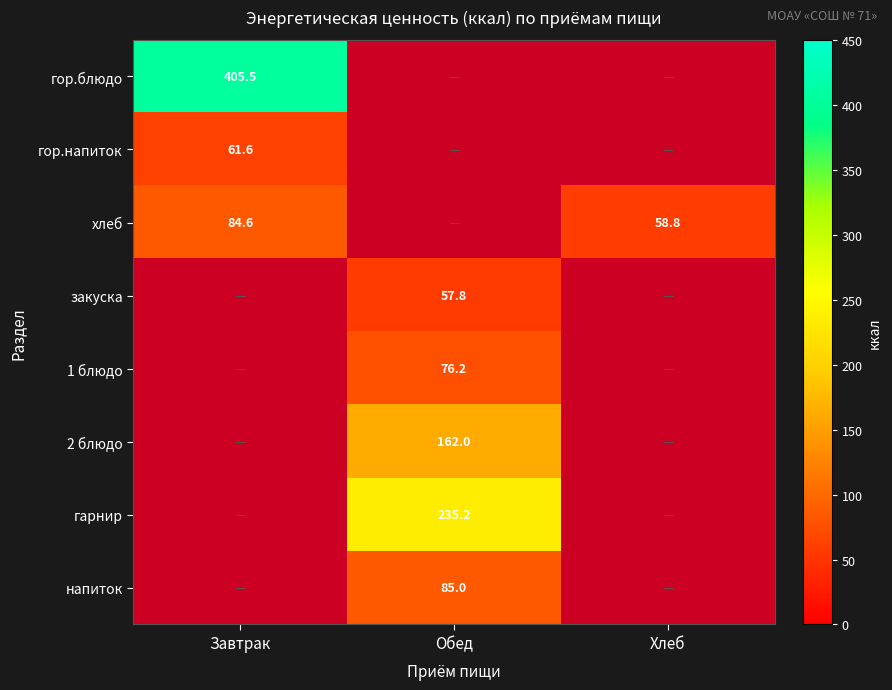

What is the maximum value for гор.блюдо?

405.5